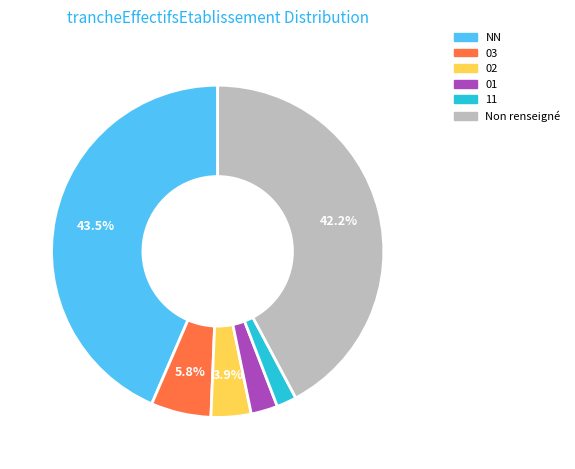

Is there any slice that represents more than half of the pie?

No